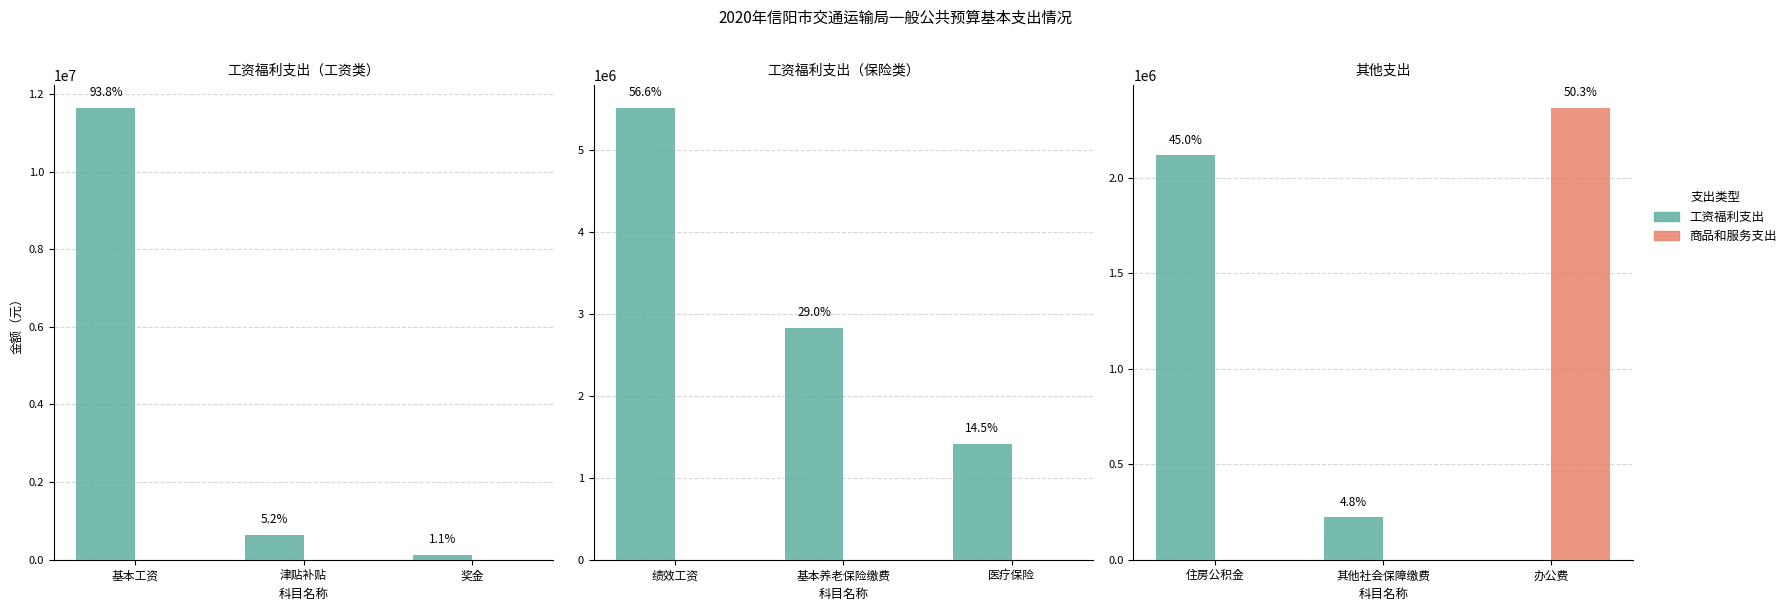

True or false: 商品和服务支出 has a value of 0 at 住房公积金.

True